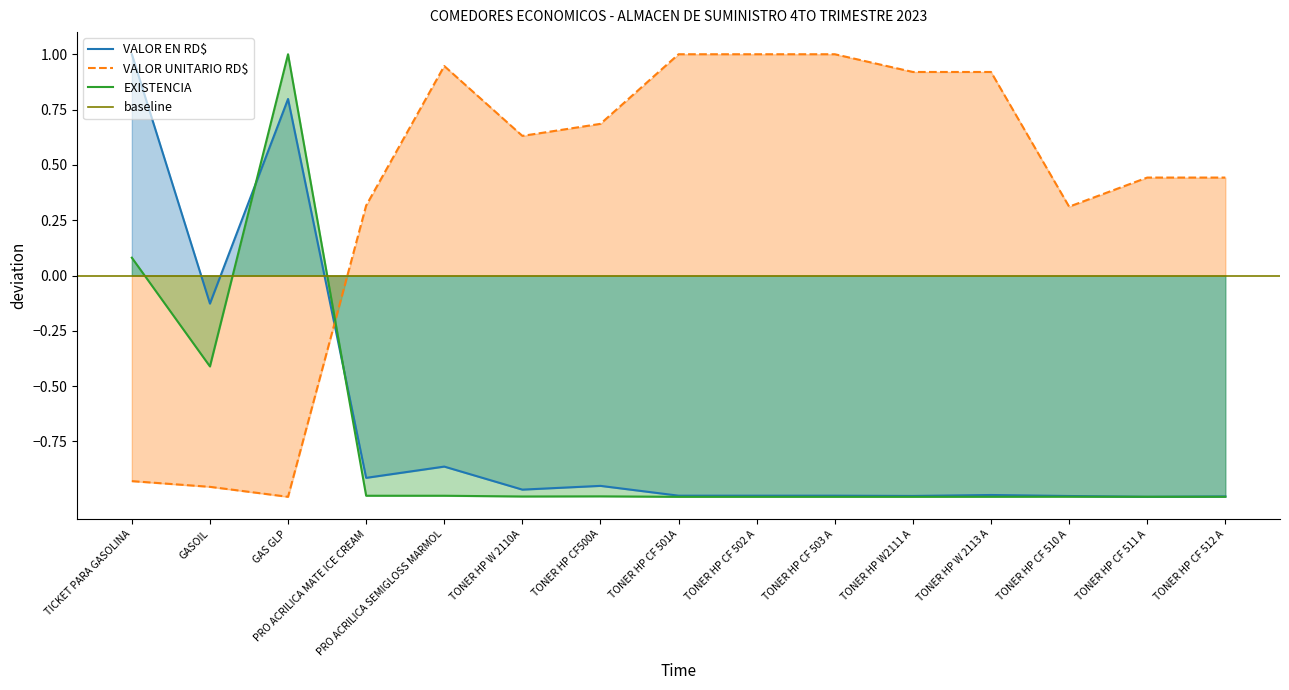

How many times do VALOR UNITARIO RD$ and VALOR EN RD$ cross each other?

1